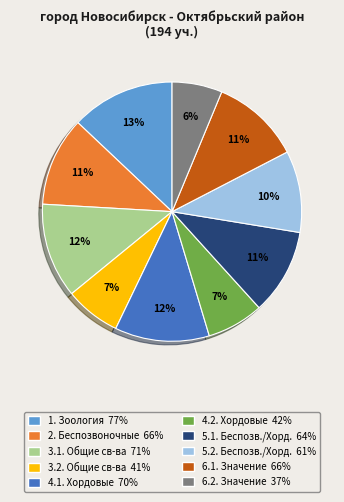

Is there a majority slice in this chart?

No